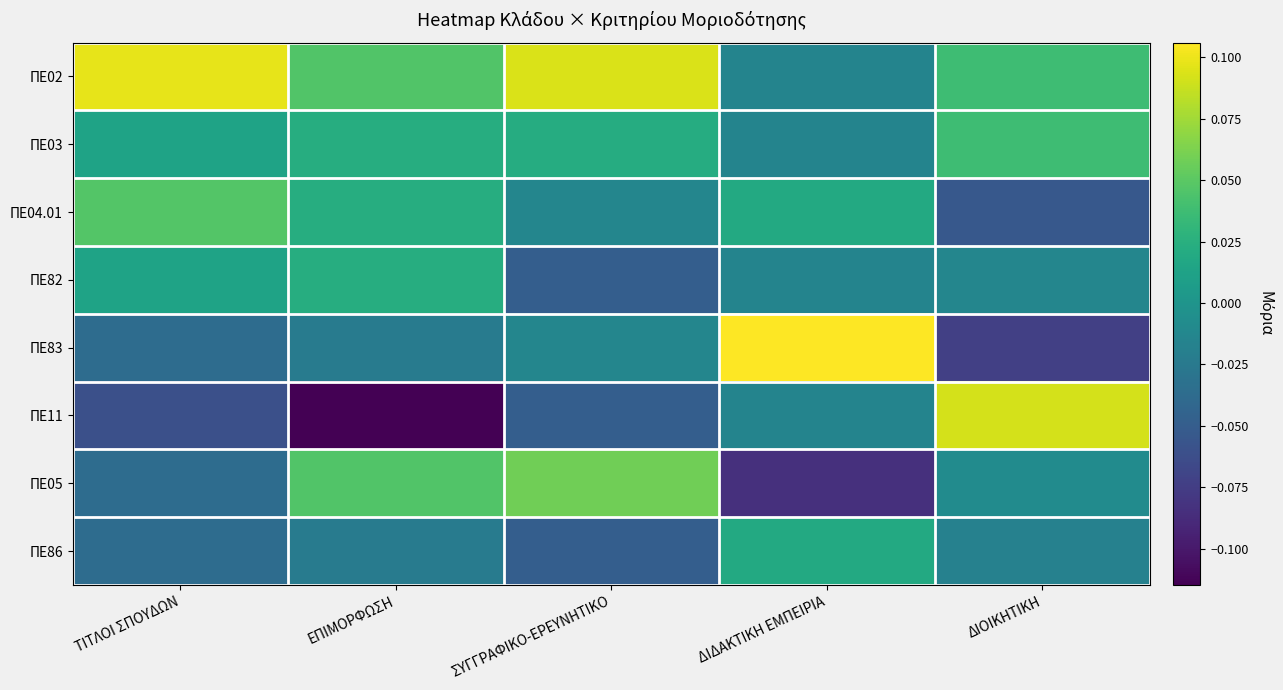

Which series has the largest range (max minus min)?

ΠΕ11